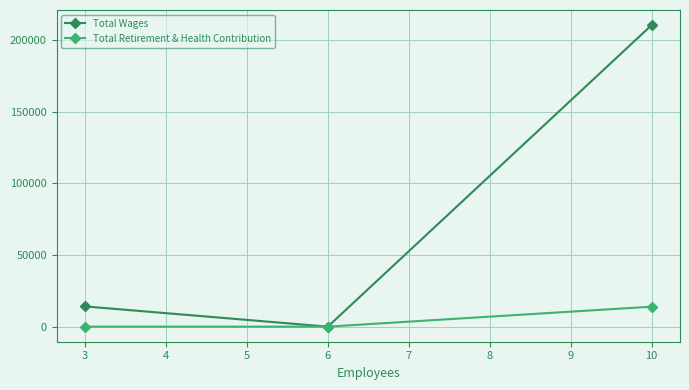

Reading left to right, list all the values displayed in this chart.

Total Wages: 14132	0	210623
Total Retirement & Health Contribution: 0	0	13950